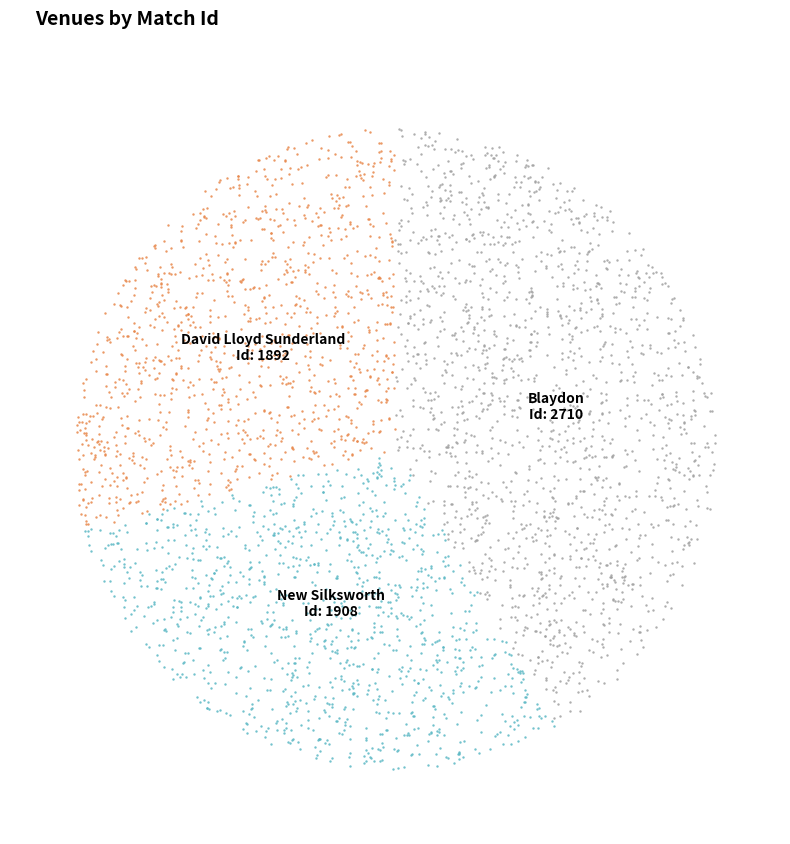

The Blaydon slice represents 50% of the pie. True or false?

False